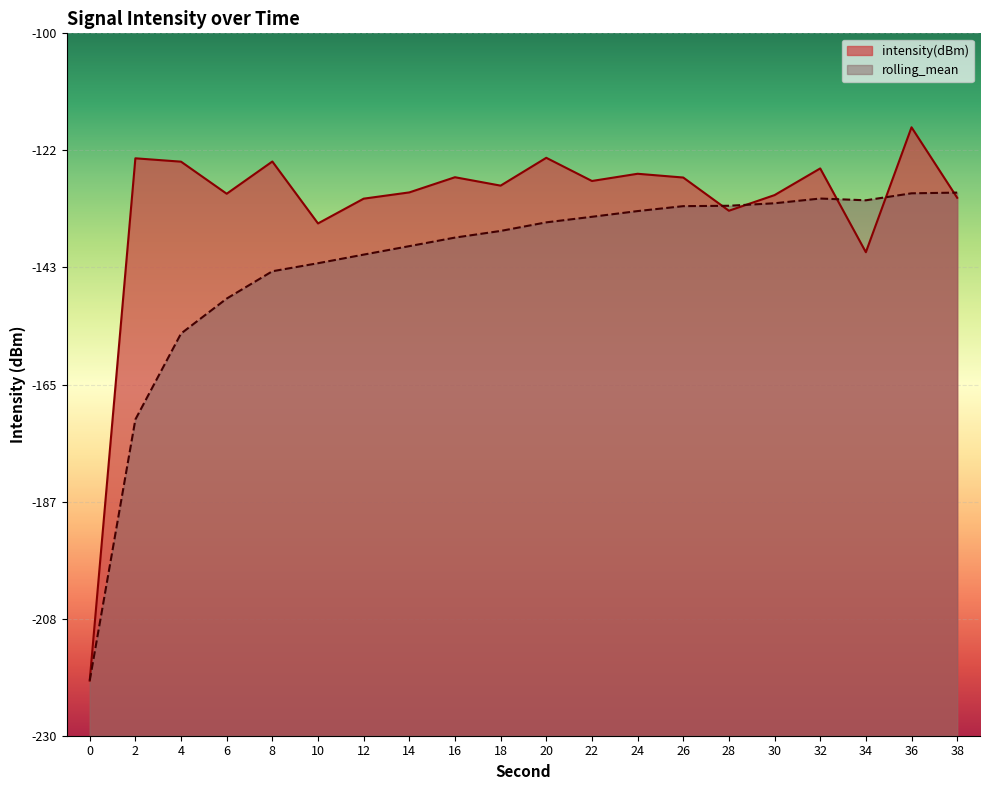

At how many categories does at least one series exceed -212?

19